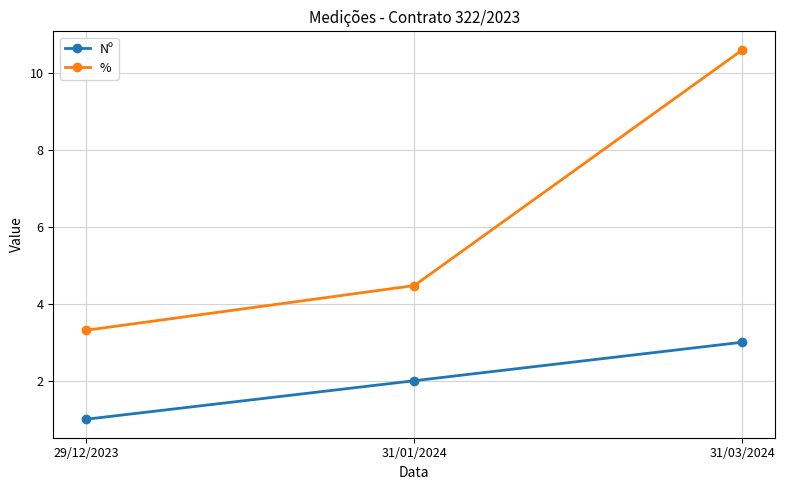

What is the difference between the Nº values at 31/01/2024 and 31/03/2024?

1.0